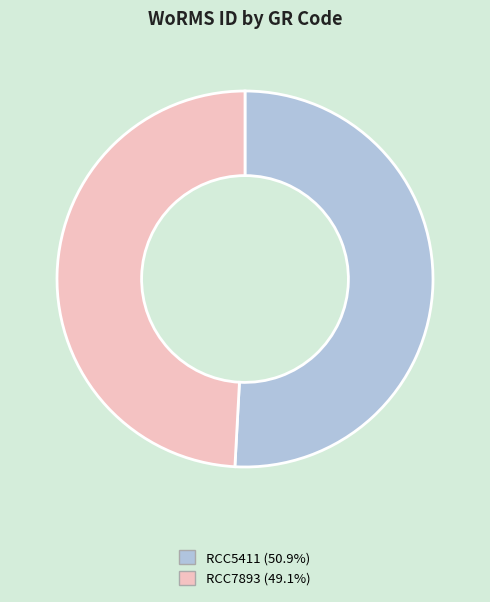

True or false: RCC7893 accounts for 43% of the total.

False